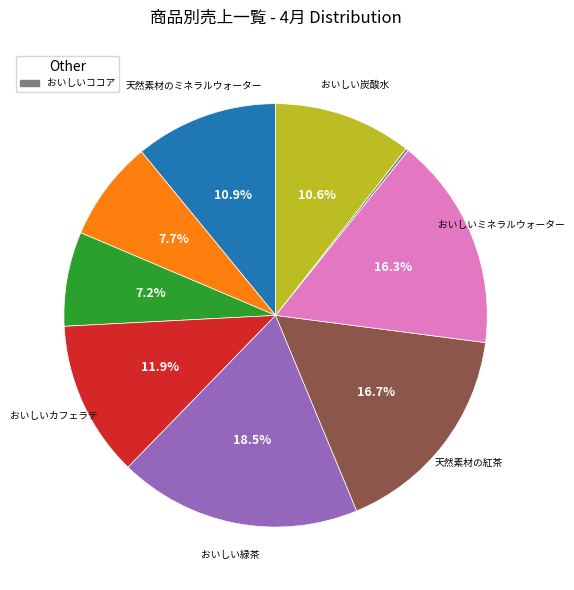

Is there a majority slice in this chart?

No